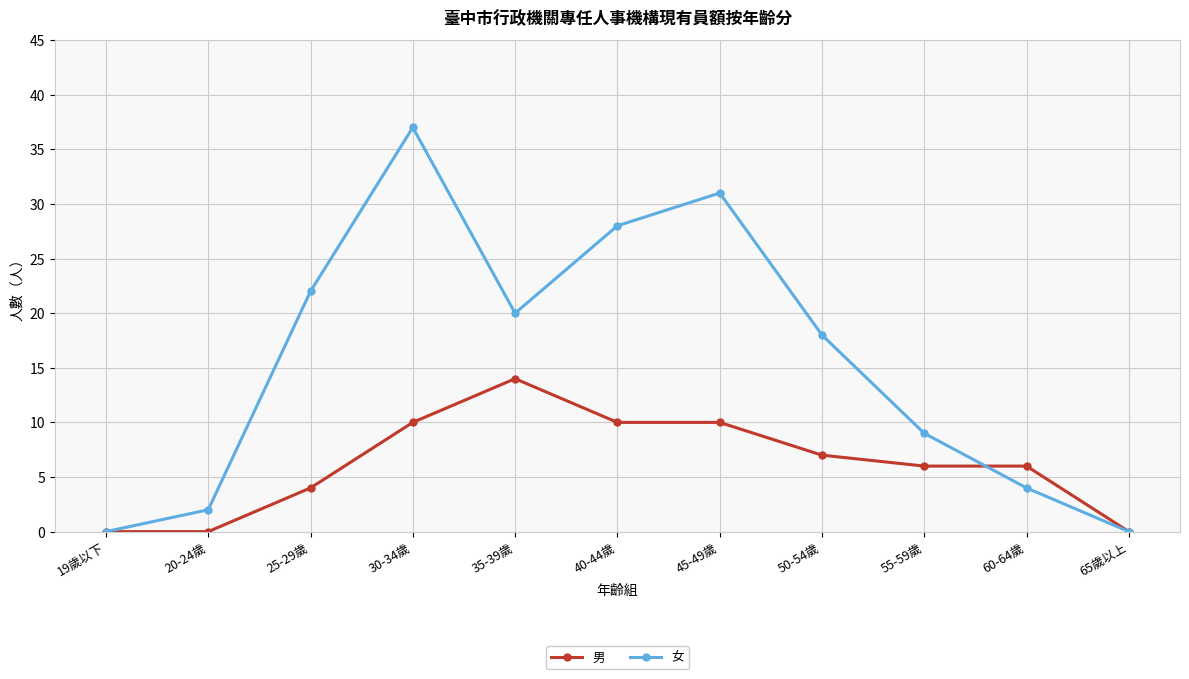

At which category does 女 reach its first local peak?

30-34歲